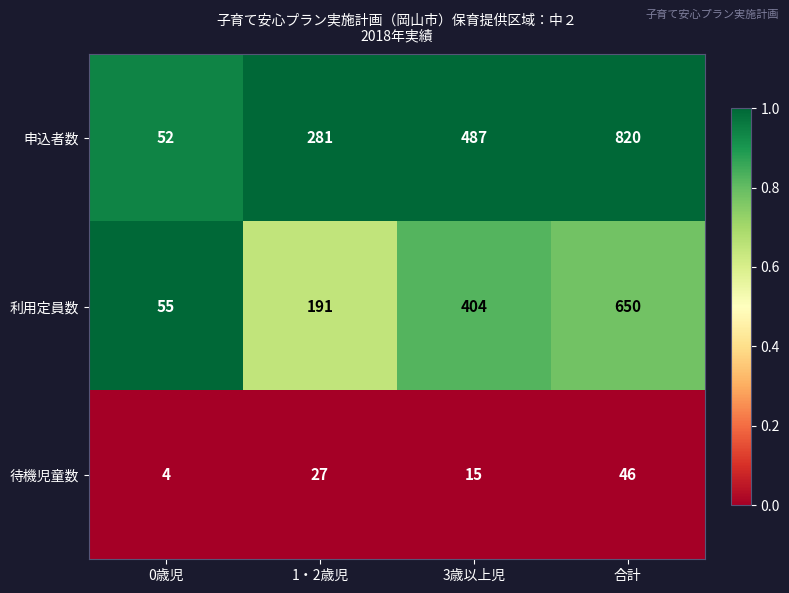

At which category does the chart reach its peak across all series?

合計